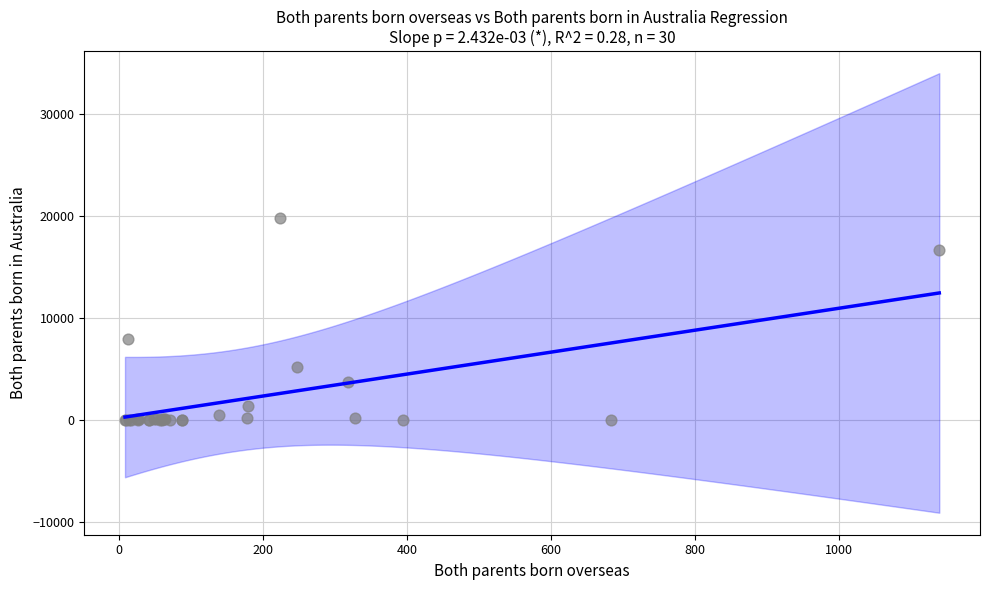

What Y value in the scatter plot is closest to 9874?

7896